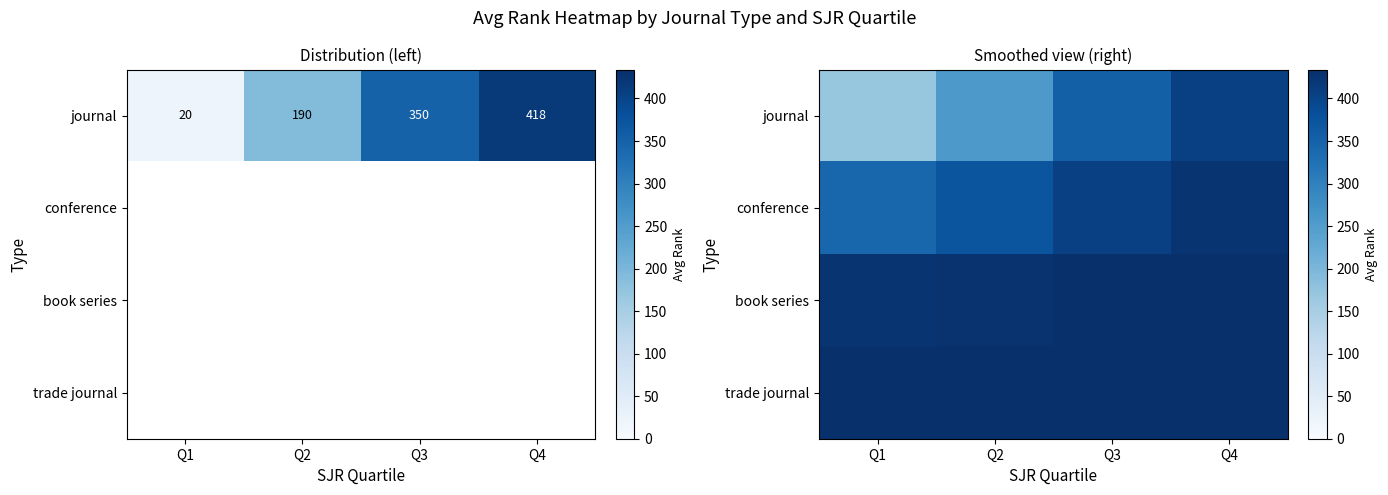

What is the maximum value shown in the chart?

434.0